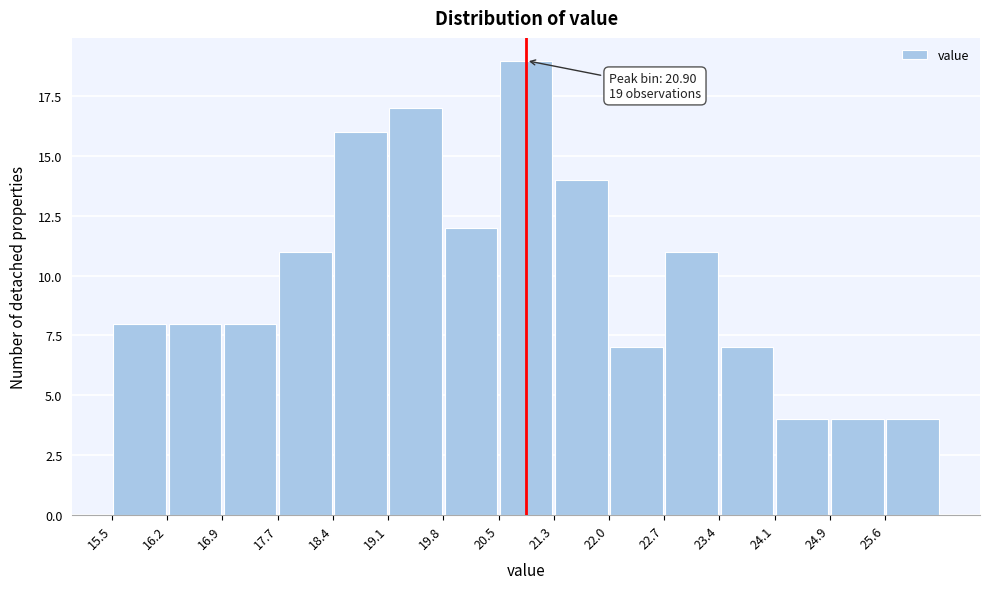

Over which range of the x-axis is the bar tallest?

20.54 to 21.26